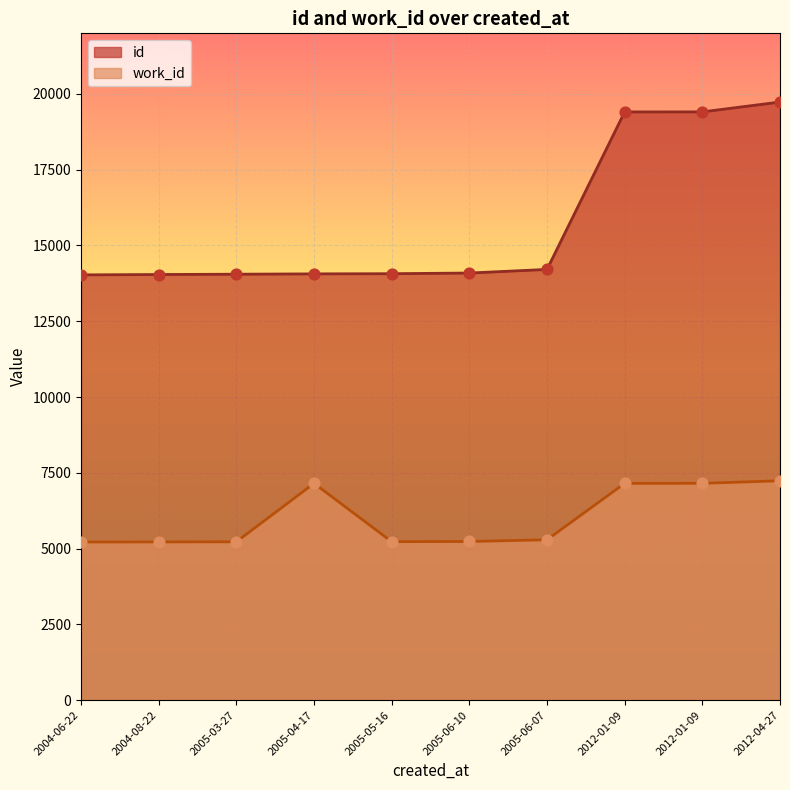

Is the value of id at 2004-06-22 greater than the value of work_id at 2012-01-09?

Yes